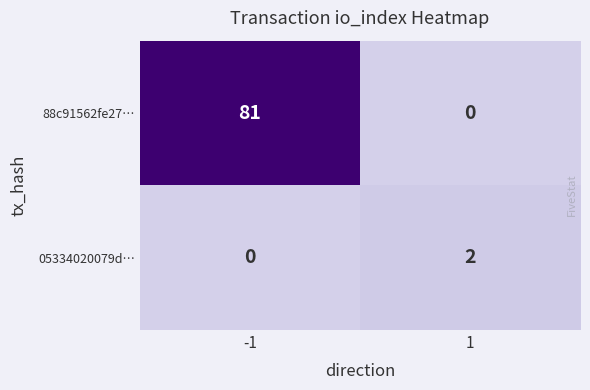

Reading left to right, list all the values displayed in this chart.

88c91562fe27…: 81	0
05334020079d…: 0	2